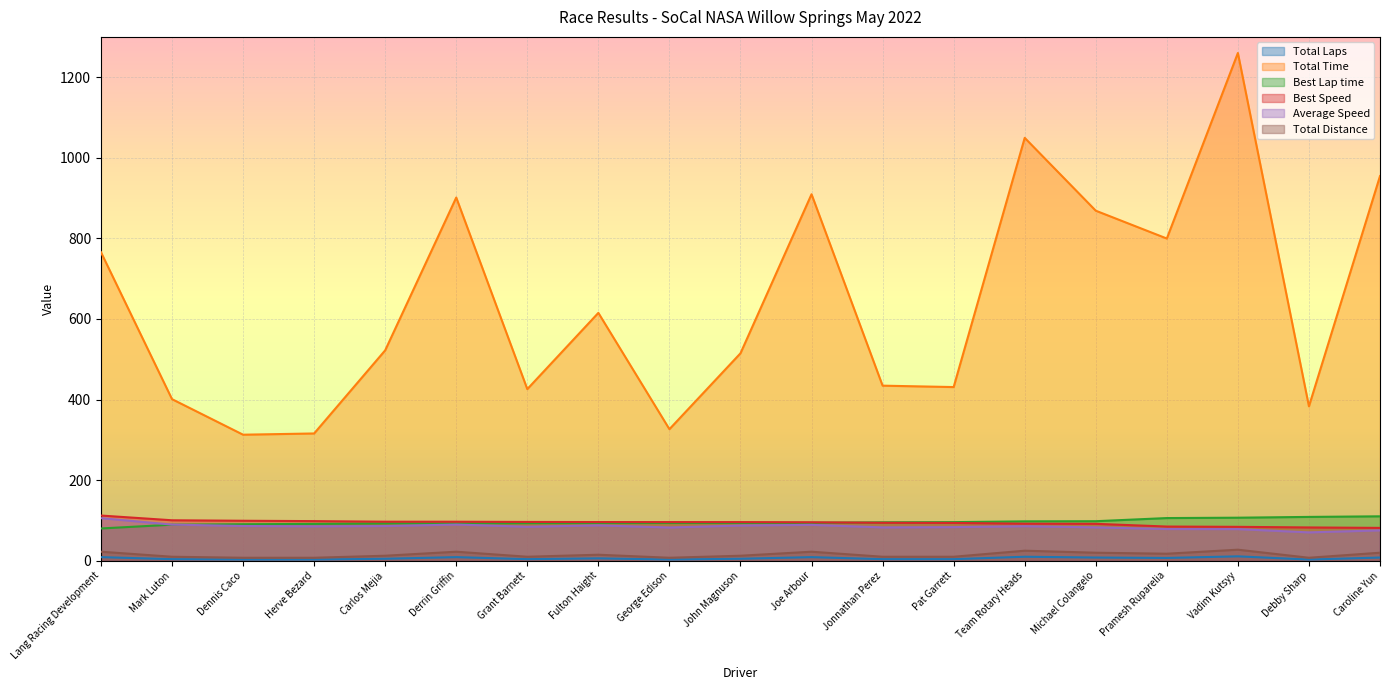

What is the difference between the Average Speed values at George Edison and Grant Barnett?

1.8